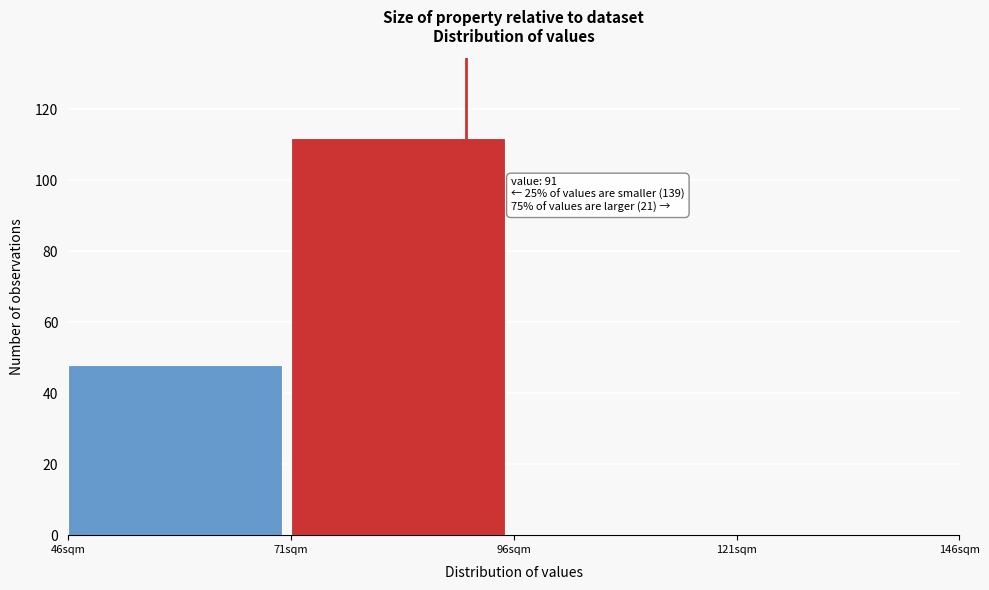

Which range on the x-axis has the tallest bar?

71 to 96